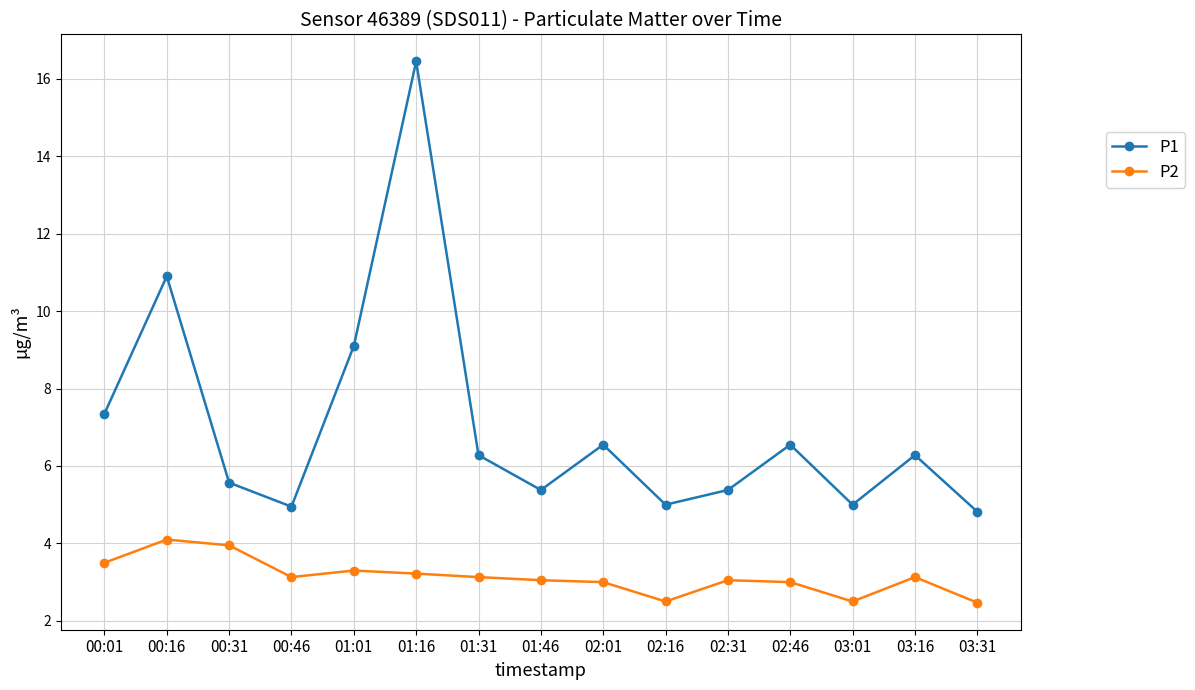

At which category is the sum across all series the highest?

01:16